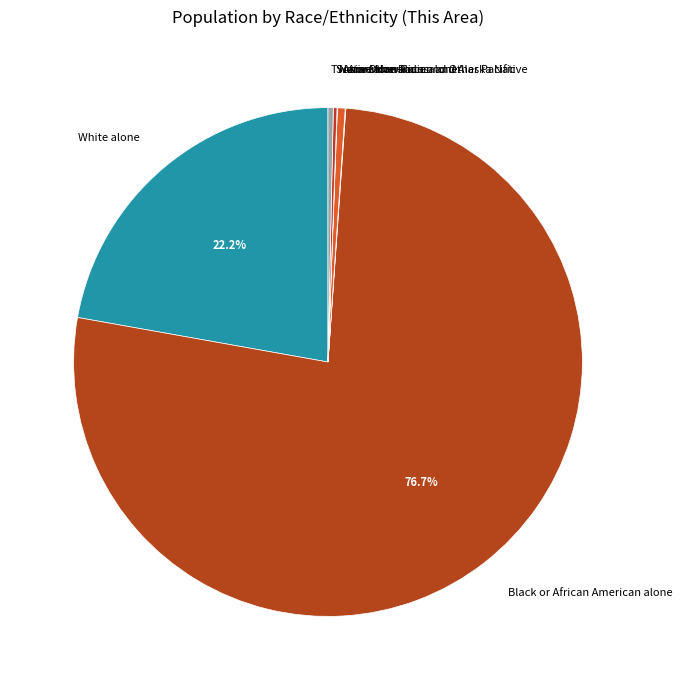

Is Black or African American alone the majority of the pie?

Yes